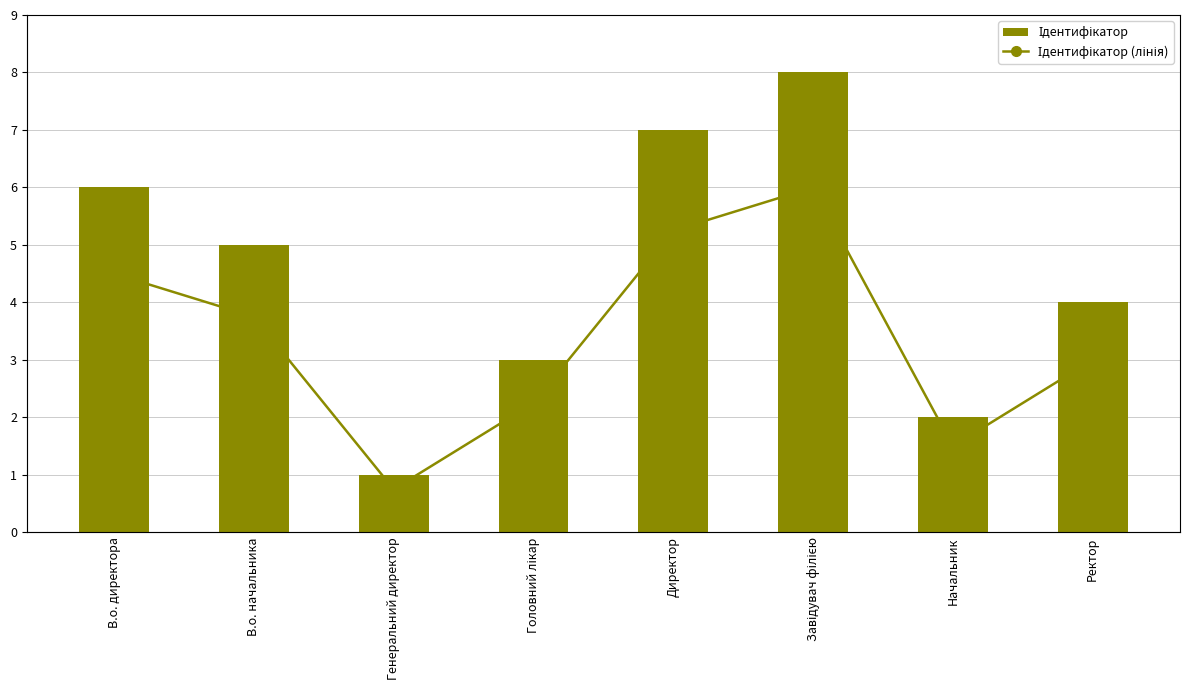

Which series has the widest spread of values?

Ідентифікатор